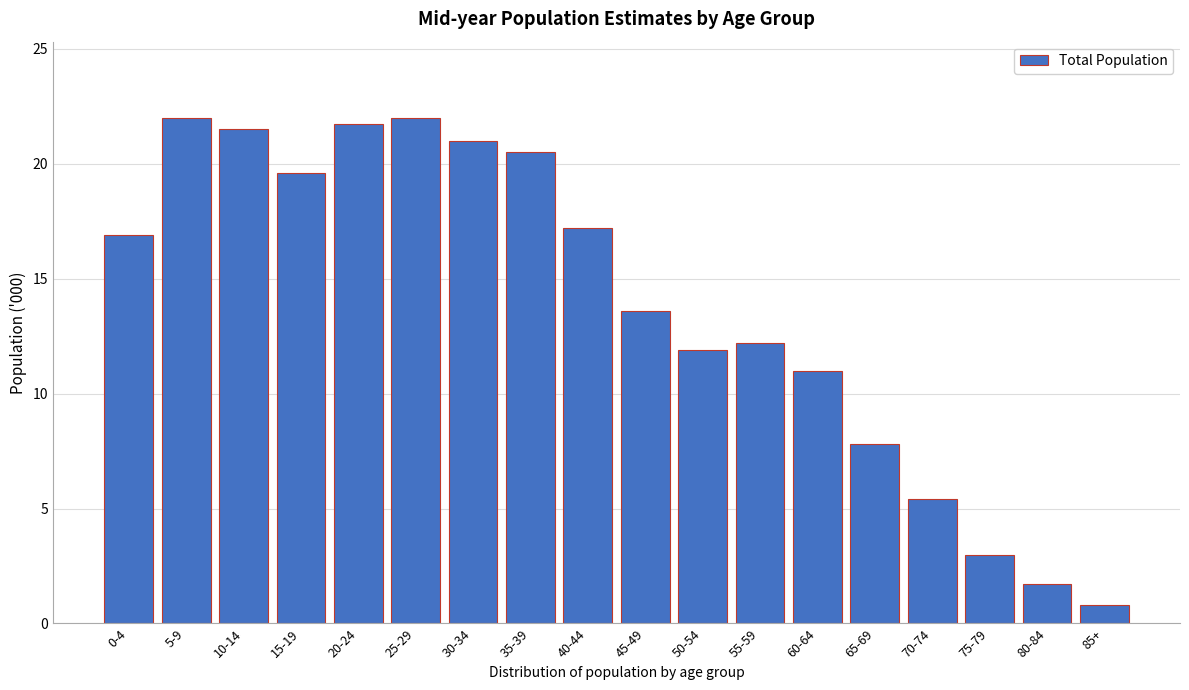

Reading left to right, list all the values displayed in this chart.

16.9	22.0	21.5	19.6	21.7	22.0	21.0	20.5	17.2	13.6	11.9	12.2	11.0	7.8	5.4	3.0	1.7	0.8